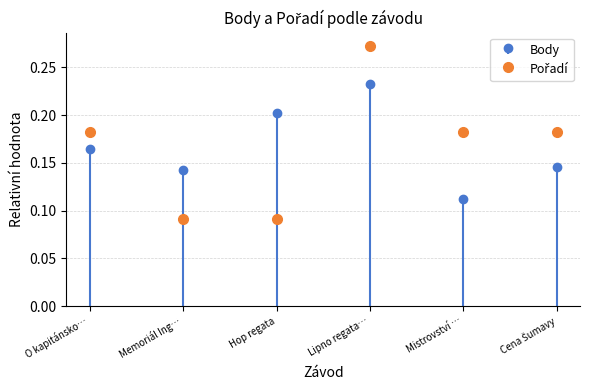

Which series has the largest total across all categories?

Body